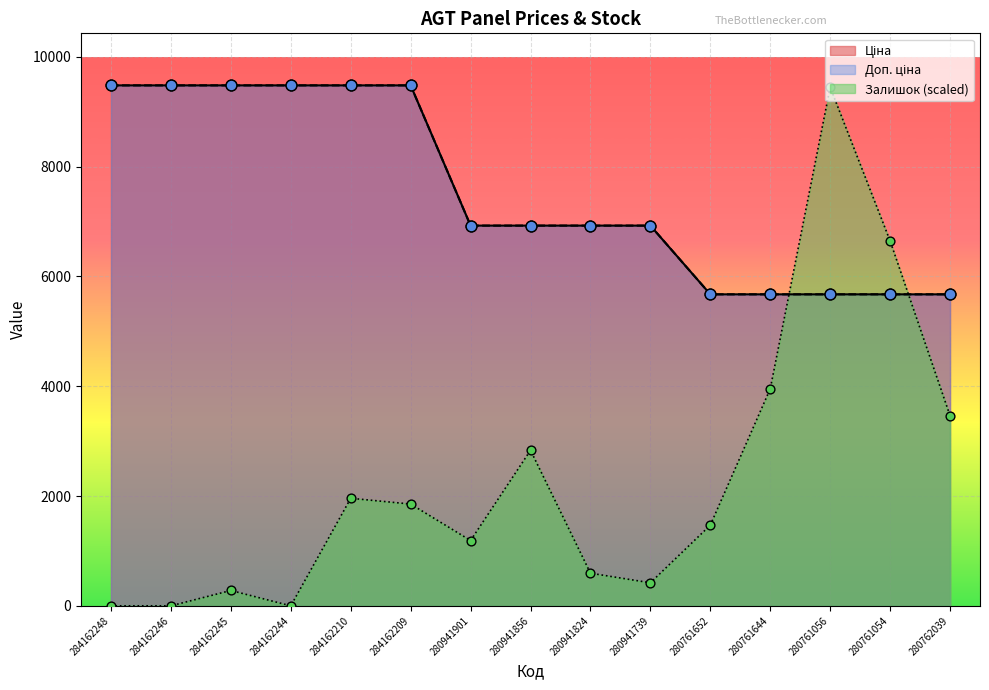

Which series contains the lowest Y value?

Залишок